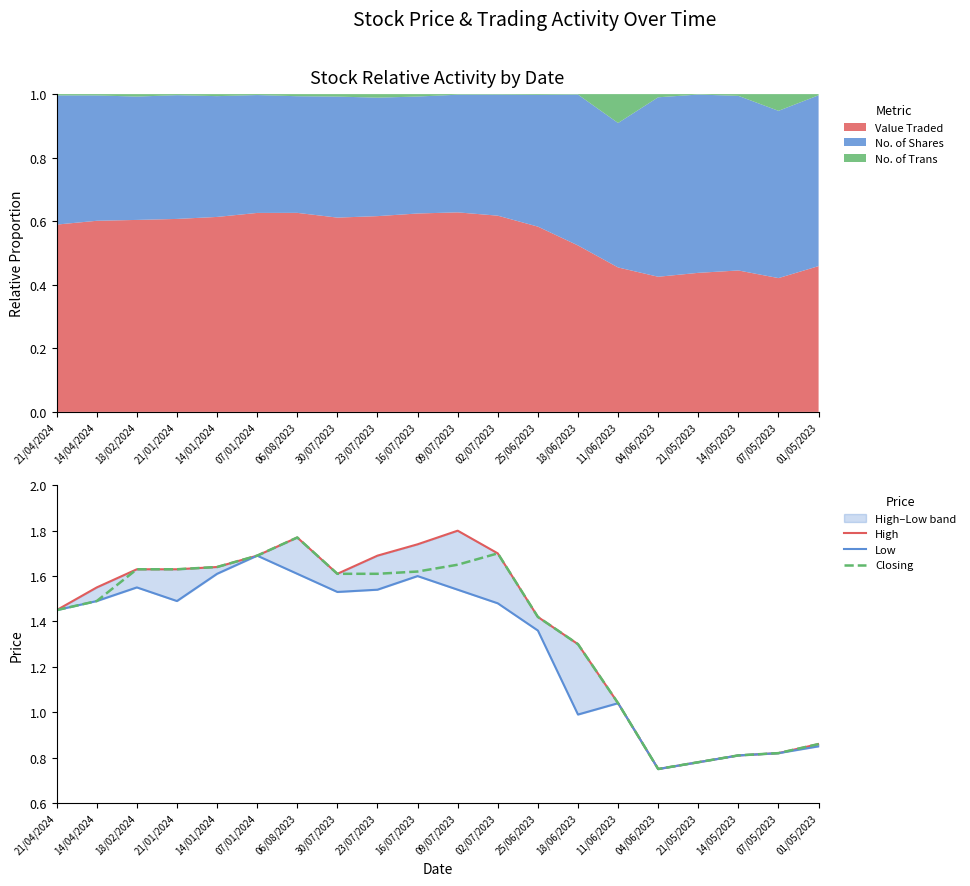

True or false: Low and High cross at least once.

False